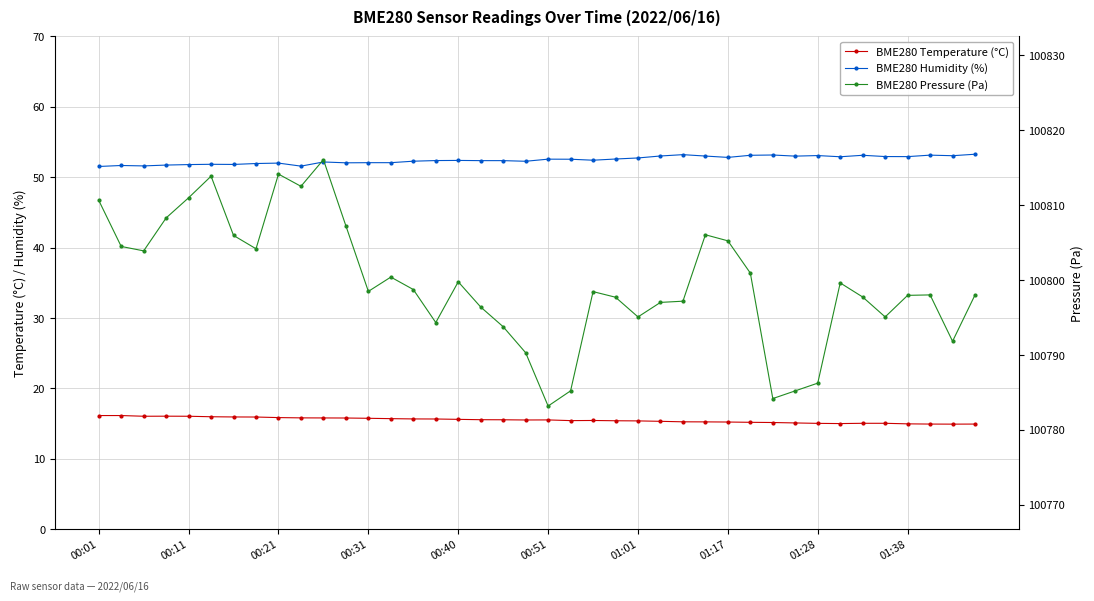

Which category has the highest value in the BME280 Temperature (°C) series?

00:01